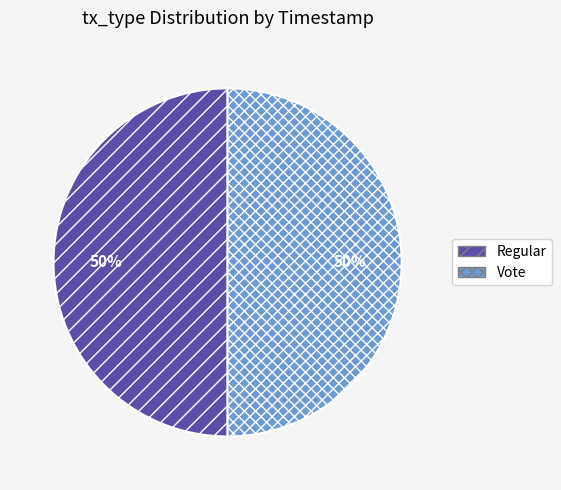

Do Vote and Regular together represent more than half of the pie?

Yes